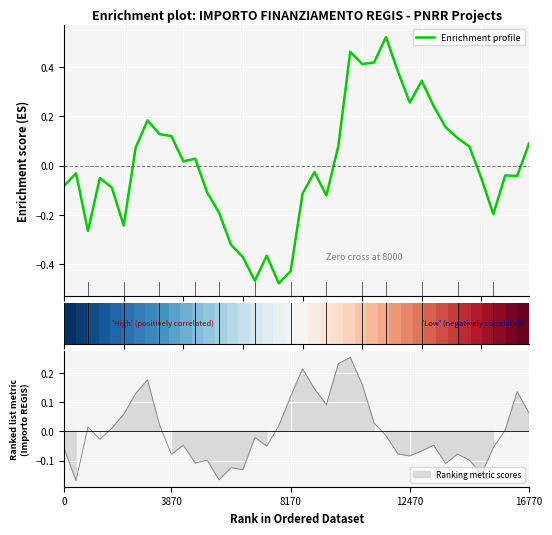

What is the label of the 5th point from the left?

16770